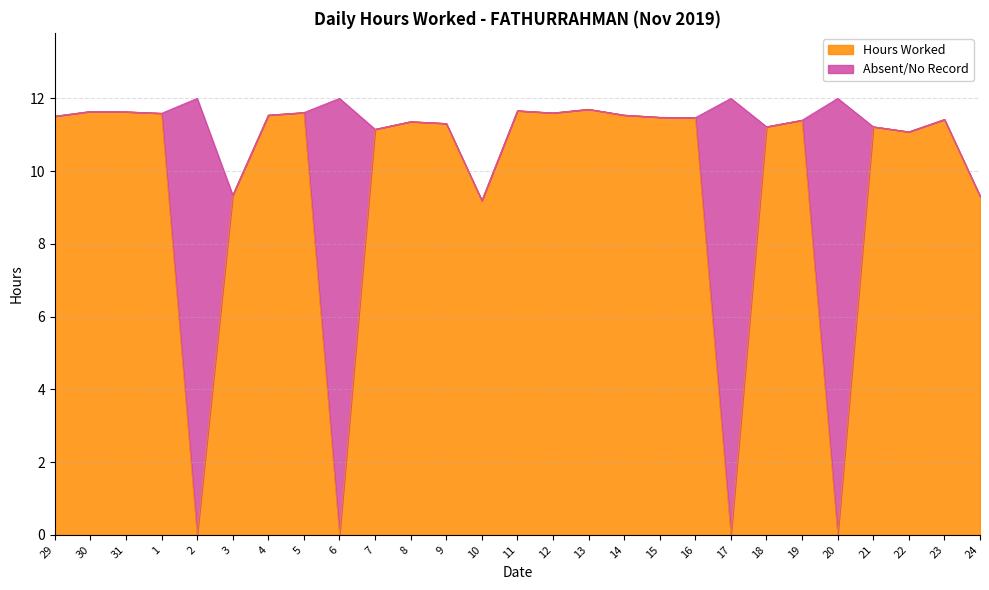

Rank the categories by value from lowest to highest.

2, 6, 17, 20, 10, 24, 3, 22, 7, 18, 21, 9, 8, 19, 23, 16, 15, 29, 4, 14, 1, 12, 5, 31, 30, 11, 13